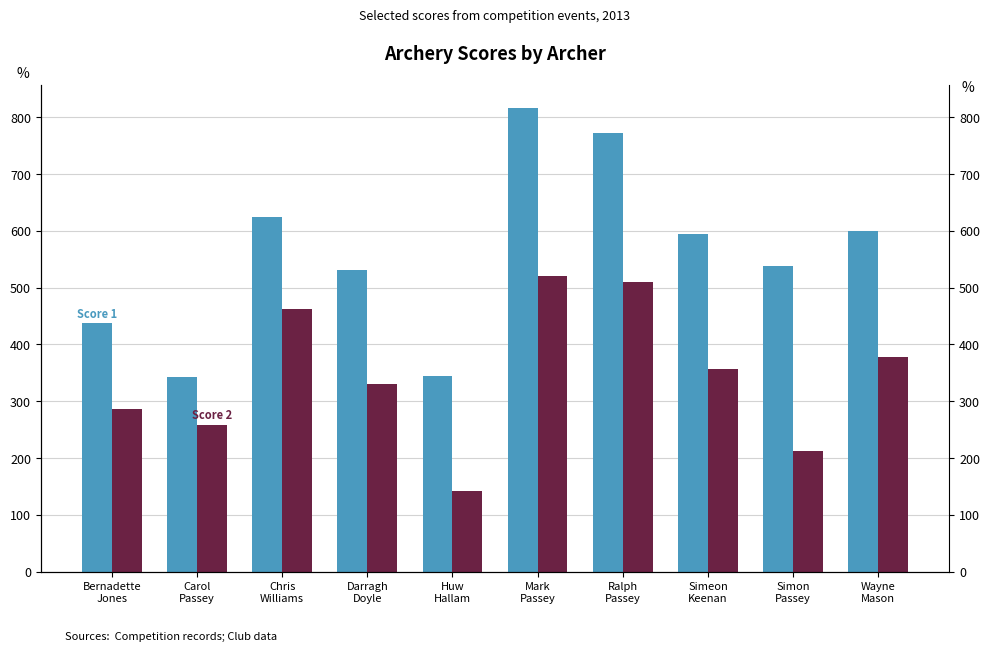

List the labels in order of Score 2 value, smallest first.

Huw
Hallam, Simon
Passey, Carol
Passey, Bernadette
Jones, Darragh
Doyle, Simeon
Keenan, Wayne
Mason, Chris
Williams, Ralph
Passey, Mark
Passey